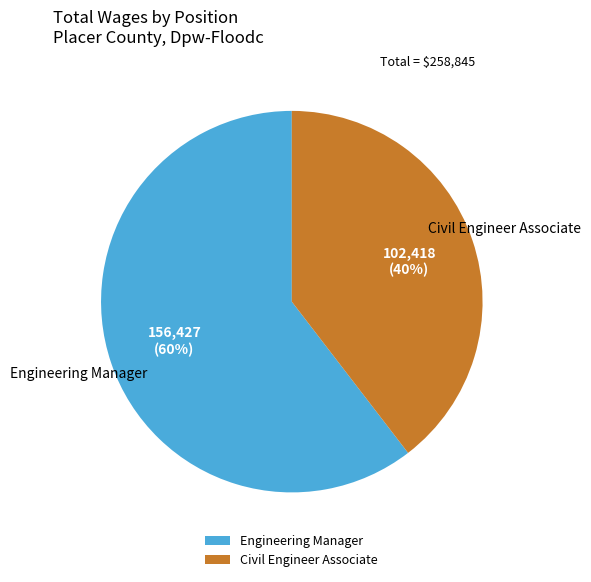

Which slice is the smallest?

Civil Engineer Associate